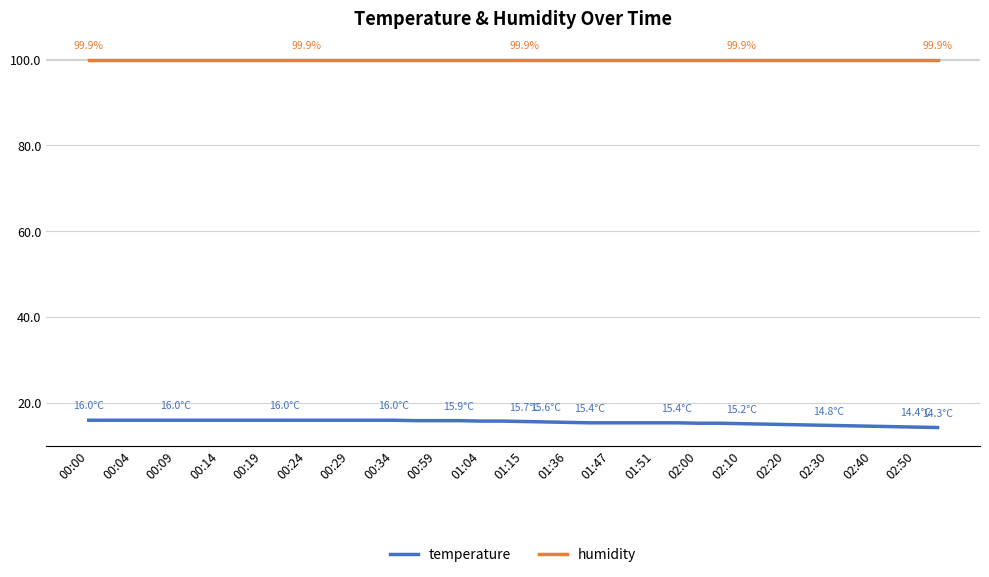

Rank the series by their average value, from lowest to highest.

temperature, humidity